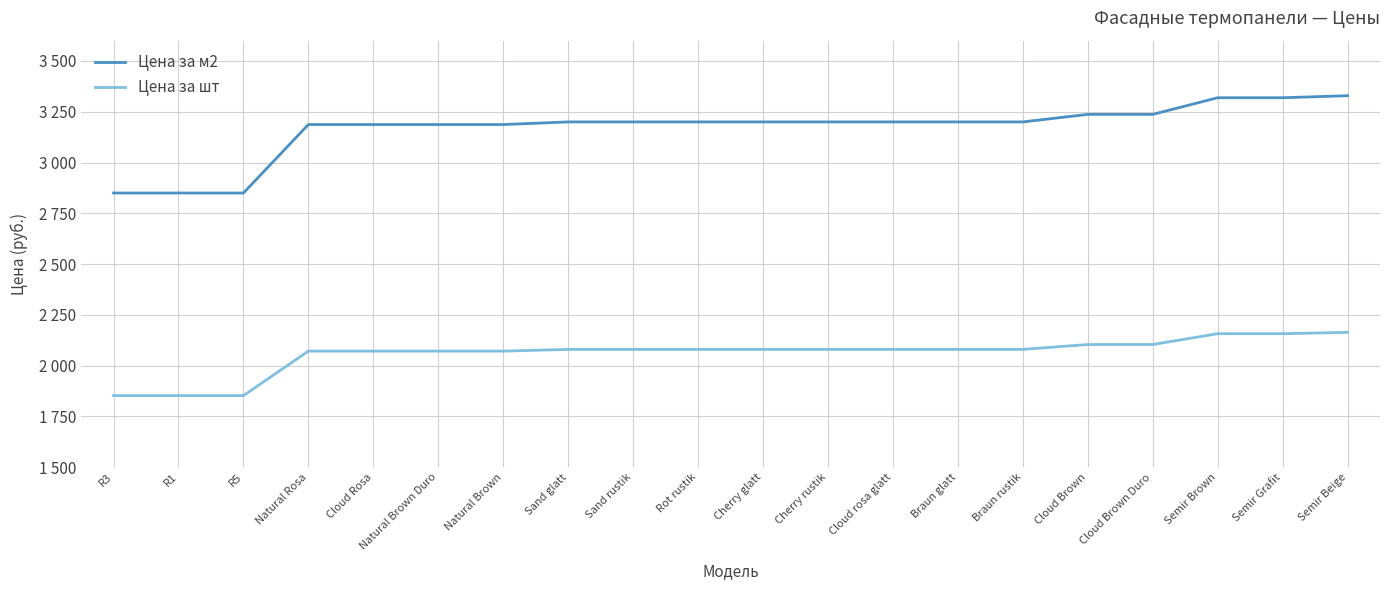

True or false: Цена за м2 and Цена за шт intersect in this chart.

False